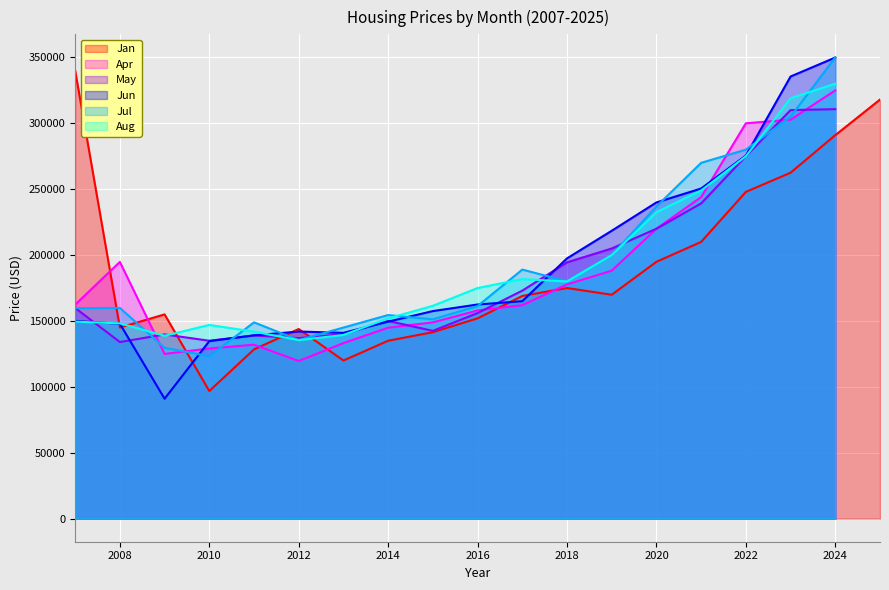

How many lines are shown in the chart?

6